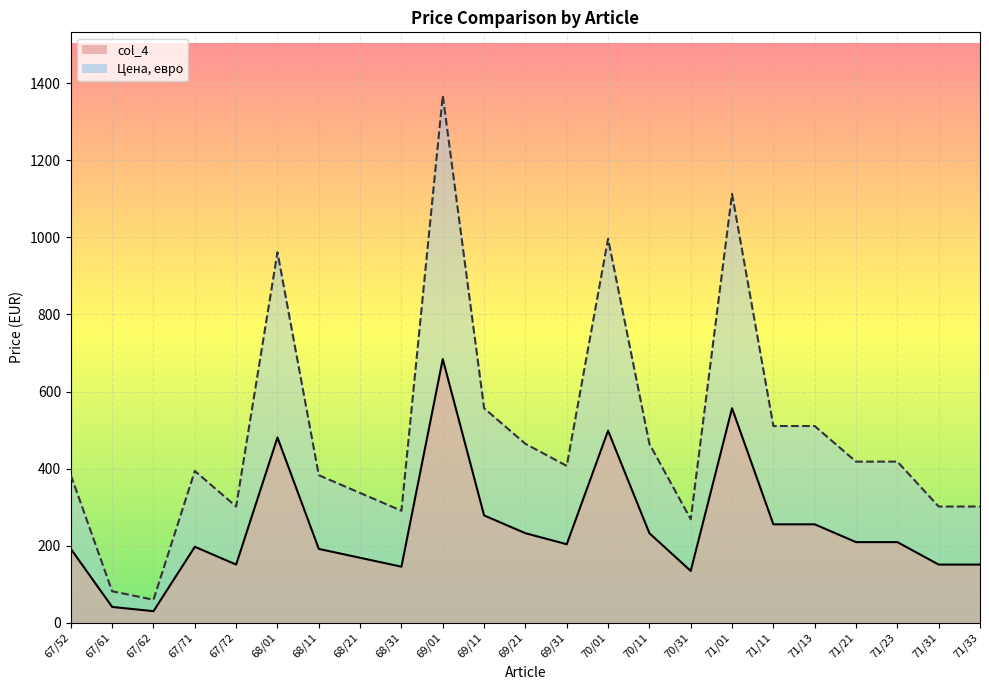

Which series has the largest range (max minus min)?

Цена, евро